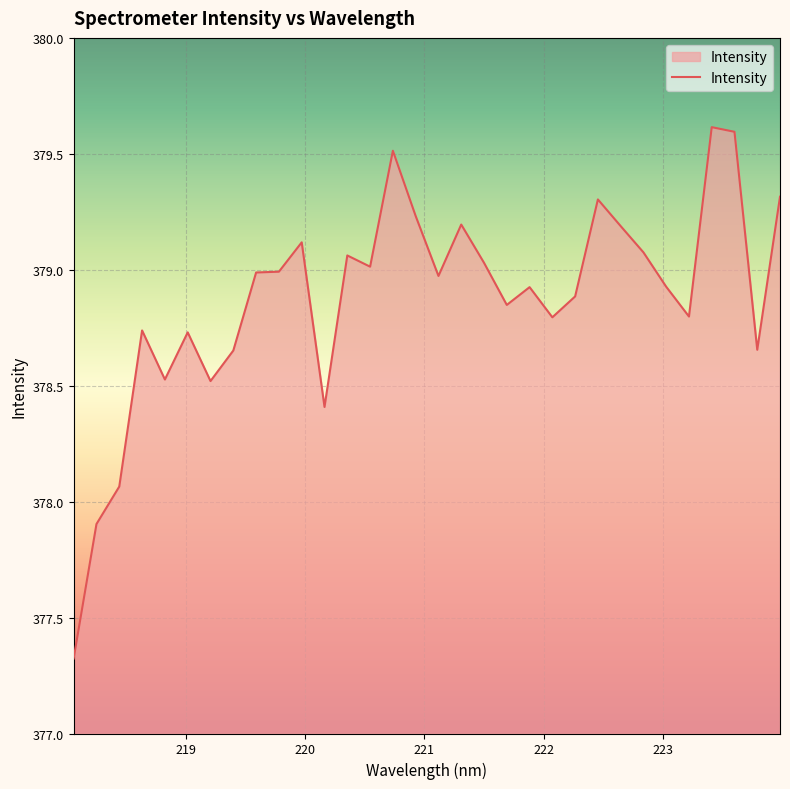

What is the maximum value shown in the chart?

379.6